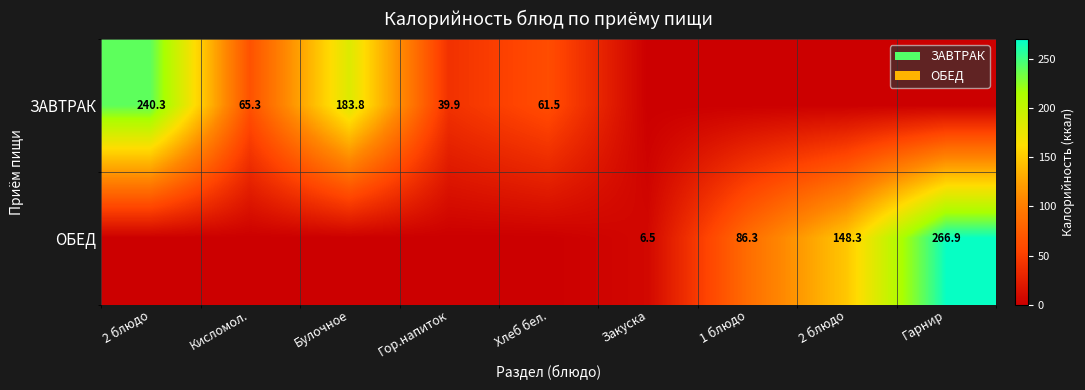

Which series has the largest total across all categories?

row_0